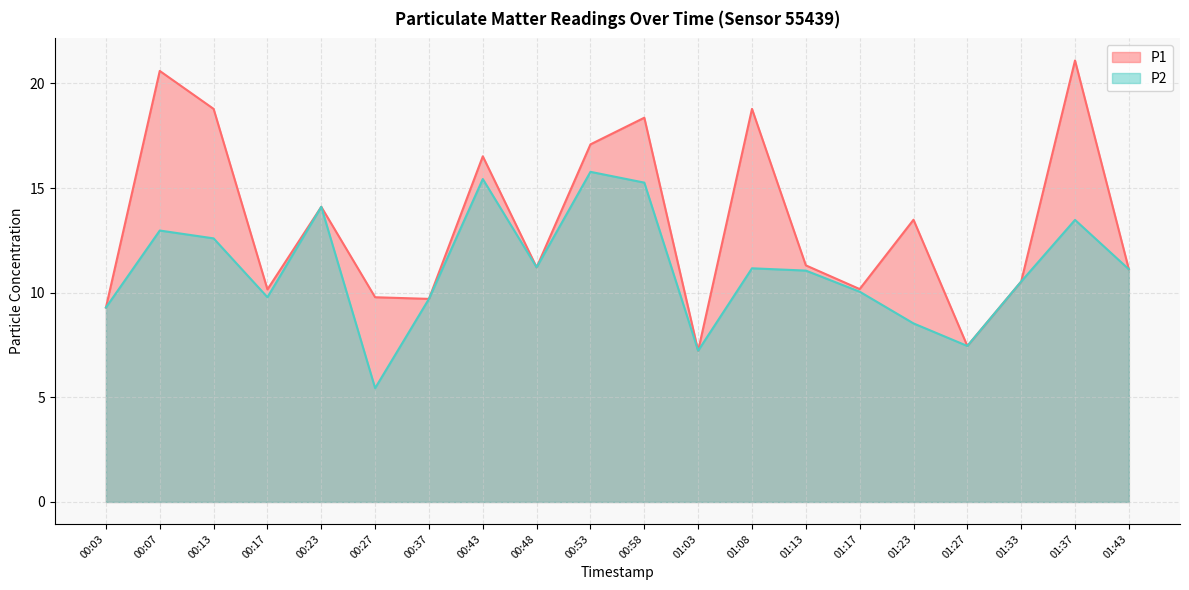

Where does the P2 series first go above 11?

00:07